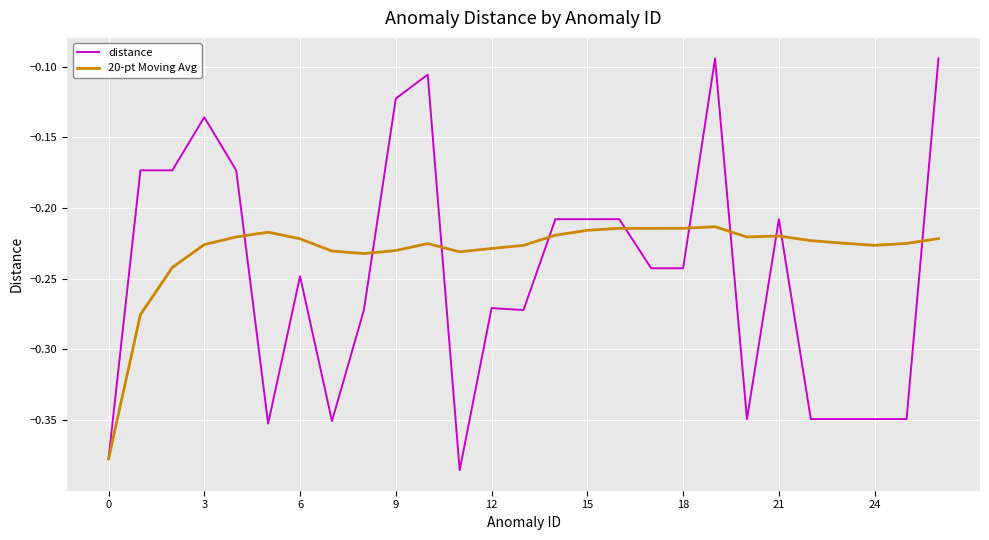

Which series has the largest total across all categories?

20-pt Moving Avg